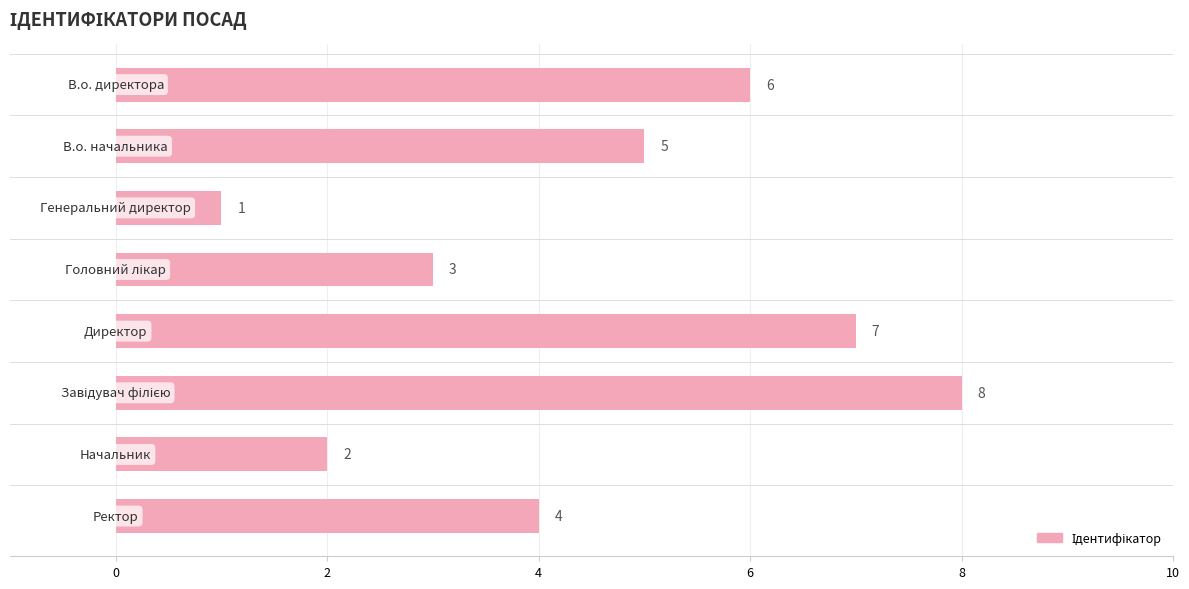

What is the greatest value displayed?

8